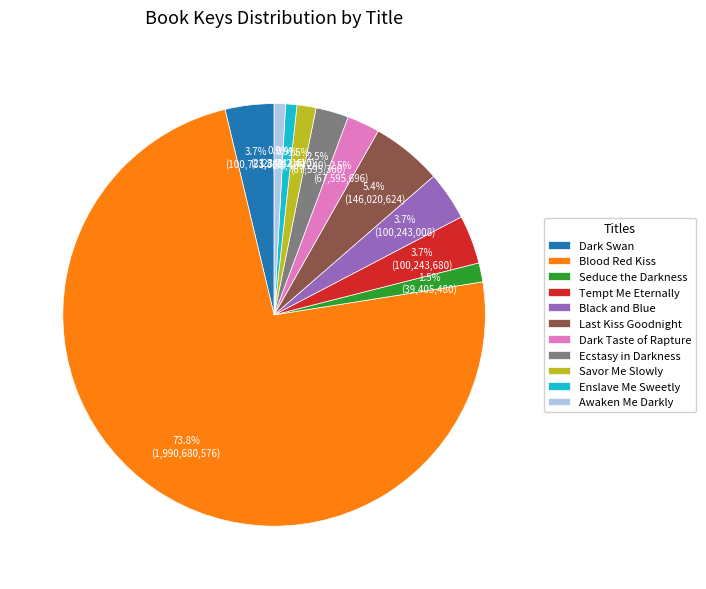

What is the largest slice in the pie chart?

Blood Red Kiss